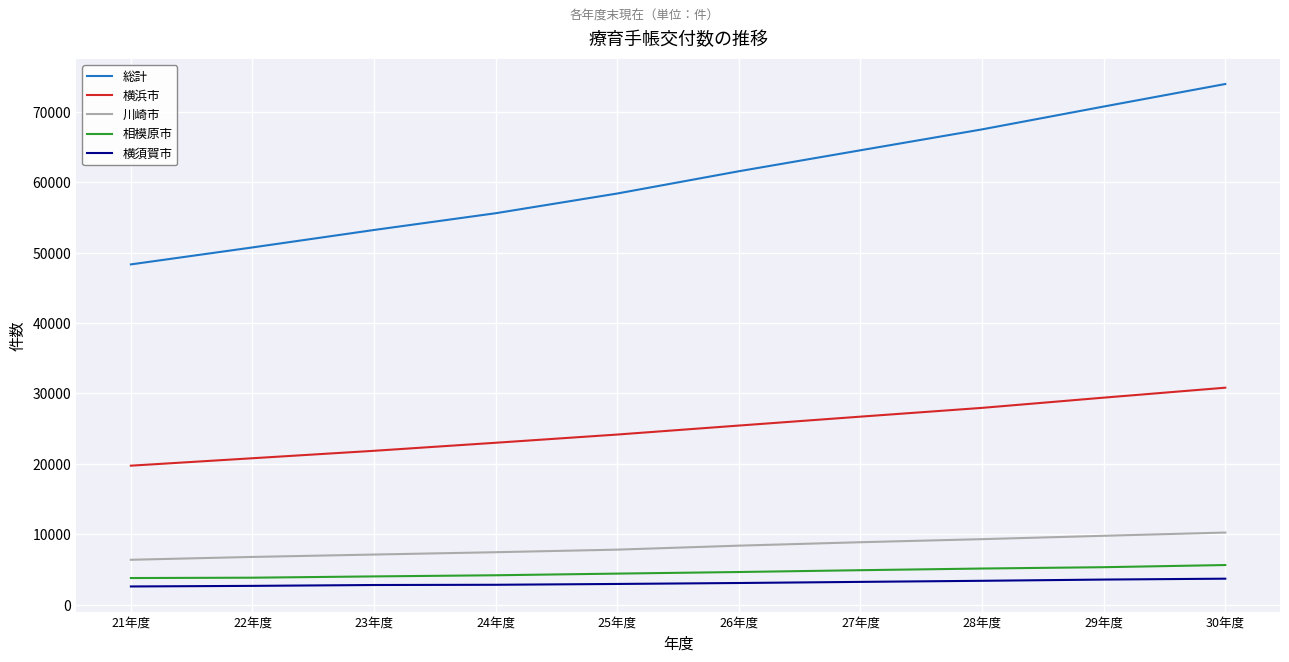

What is the lowest value of the 横浜市 series?

19751